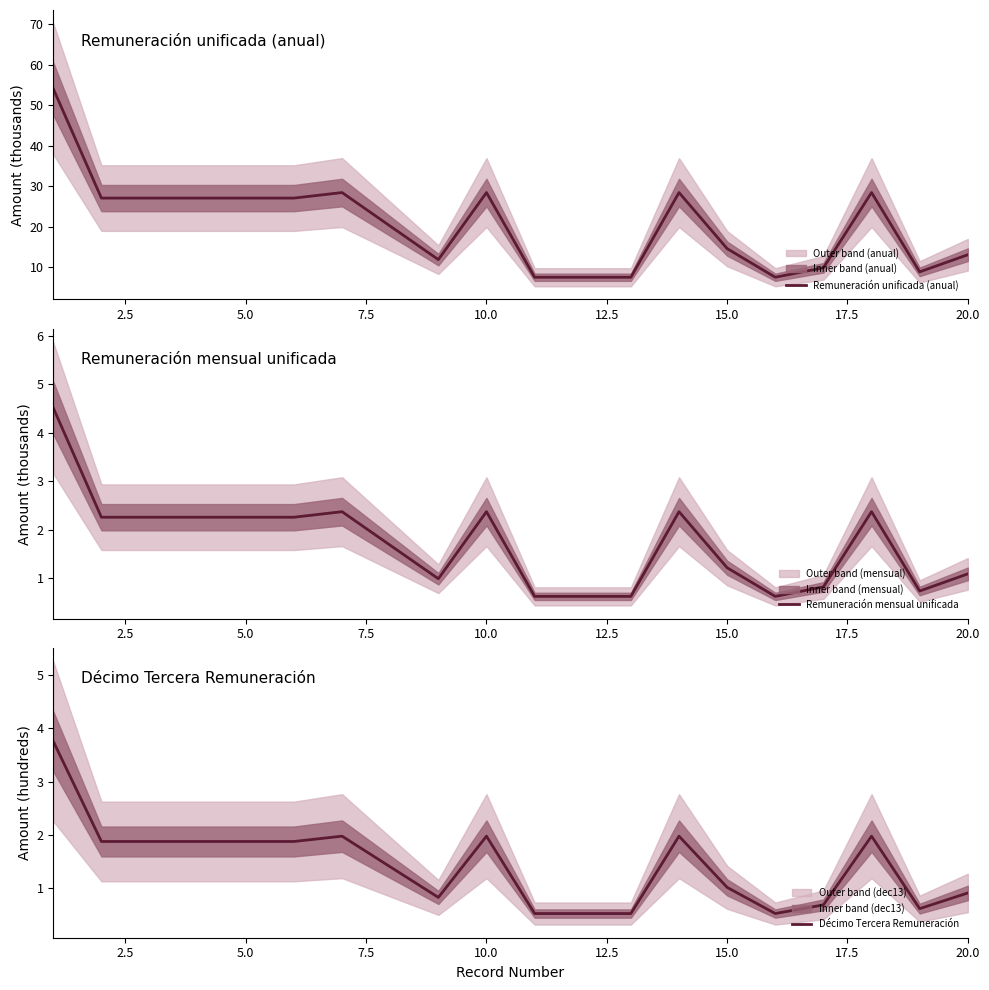

True or false: Remuneración unificada (anual) has more than 1 points higher than both neighbors.

True